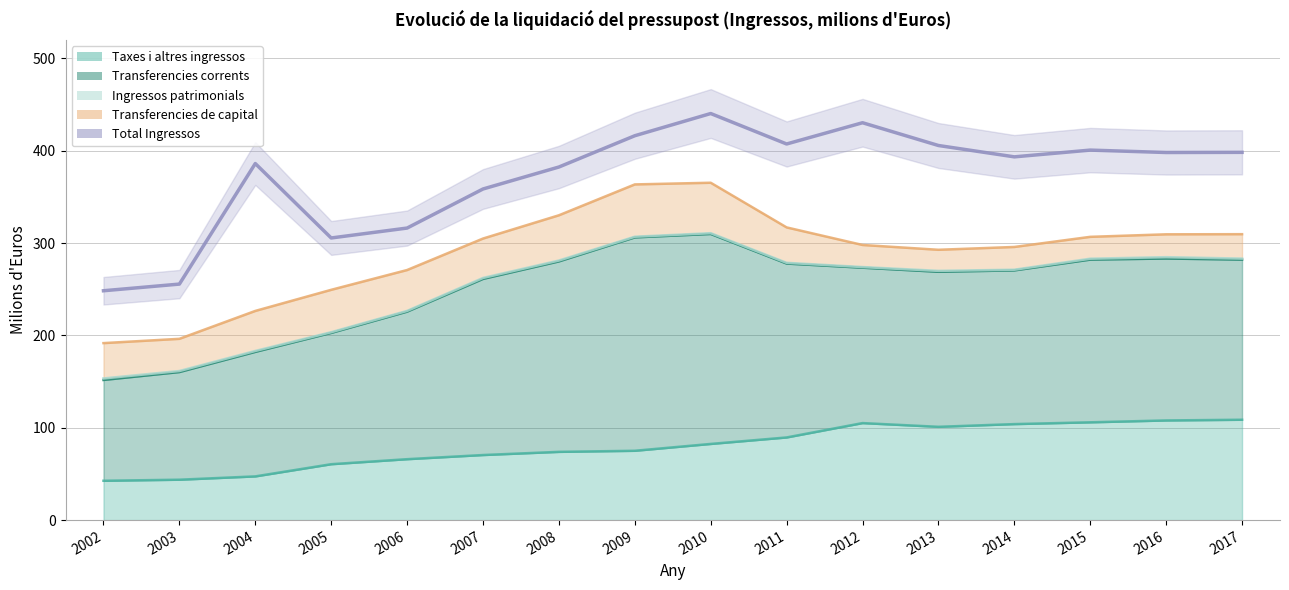

Rank the categories by value from highest to lowest.

2010, 2012, 2009, 2011, 2013, 2015, 2017, 2016, 2014, 2004, 2008, 2007, 2006, 2005, 2003, 2002